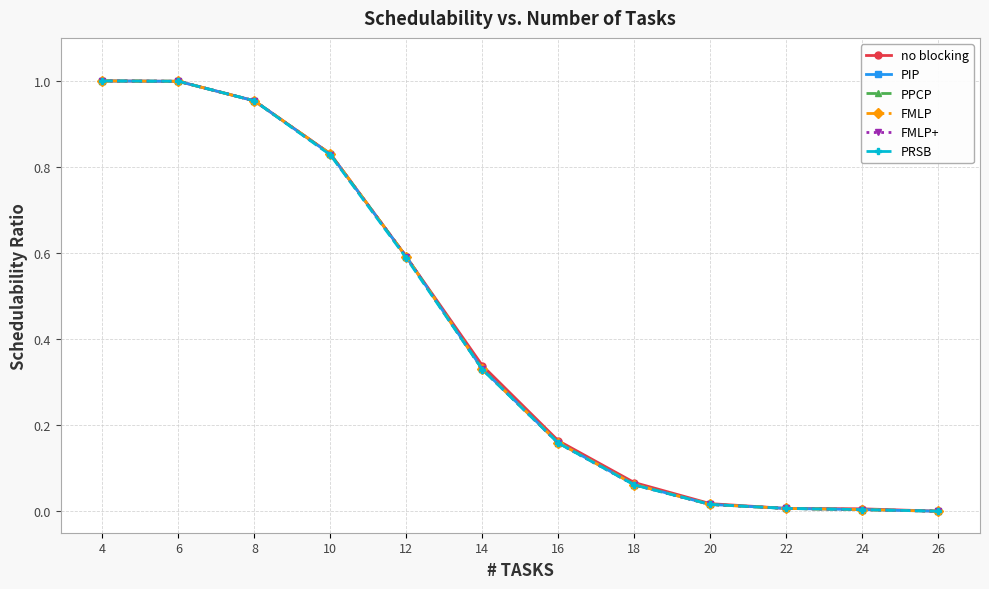

Reading left to right, transcribe all the data shown in this chart.

no blocking: 4=1.0	6=1.0	8=1.0	10=0.8	12=0.6	14=0.3	16=0.2	18=0.1	20=0.0	22=0.0	24=0.0	26=0.0
PIP: 4=1.0	6=1.0	8=1.0	10=0.8	12=0.6	14=0.3	16=0.2	18=0.1	20=0.0	22=0.0	24=0.0	26=0.0
PPCP: 4=1.0	6=1.0	8=1.0	10=0.8	12=0.6	14=0.3	16=0.2	18=0.1	20=0.0	22=0.0	24=0.0	26=0.0
FMLP: 4=1.0	6=1.0	8=1.0	10=0.8	12=0.6	14=0.3	16=0.2	18=0.1	20=0.0	22=0.0	24=0.0	26=0.0
FMLP+: 4=1.0	6=1.0	8=1.0	10=0.8	12=0.6	14=0.3	16=0.2	18=0.1	20=0.0	22=0.0	24=0.0	26=0.0
PRSB: 4=1.0	6=1.0	8=1.0	10=0.8	12=0.6	14=0.3	16=0.2	18=0.1	20=0.0	22=0.0	24=0.0	26=0.0